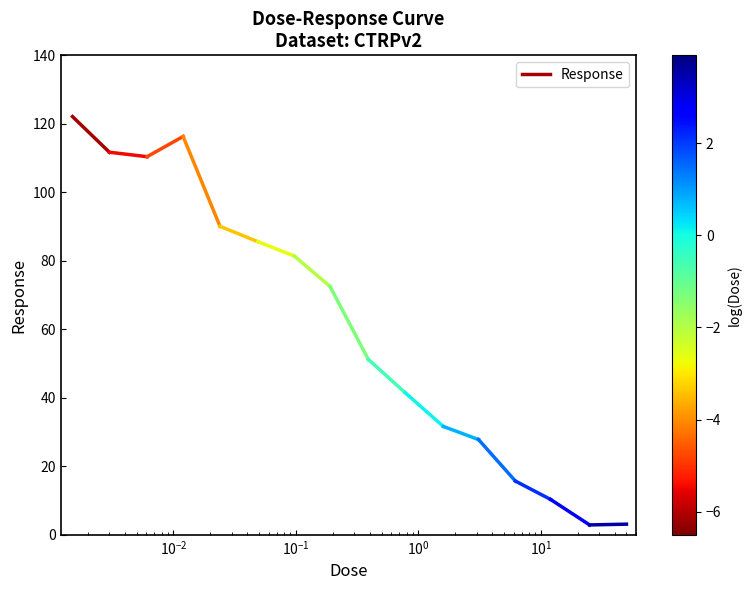

True or false: the data shows 186.5 at $\mathdefault{10^{-4}}$.

False